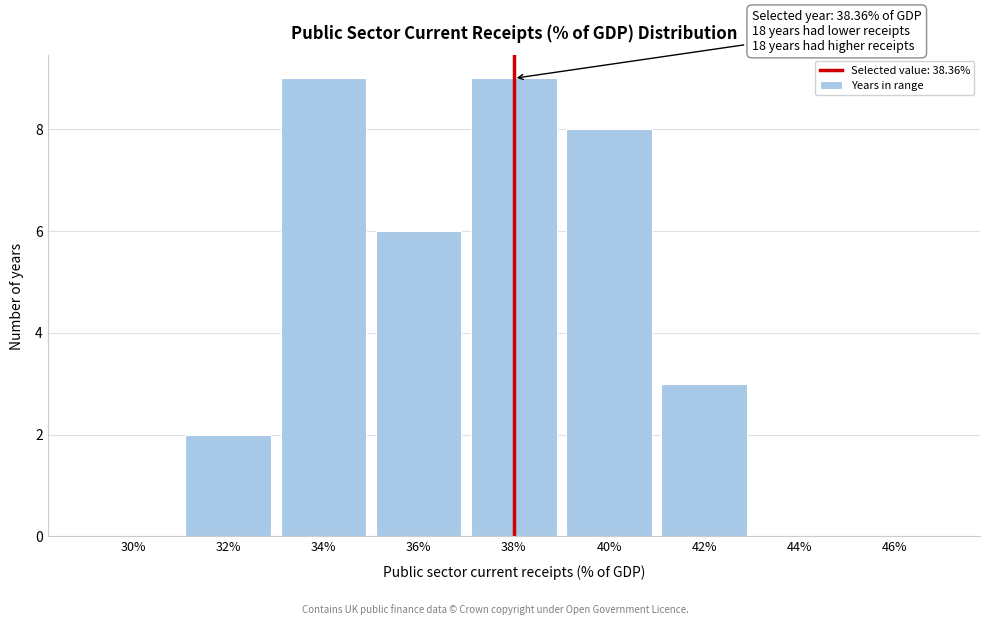

Reading left to right, transcribe all the data shown in this chart.

30%=0	32%=2	34%=9	36%=6	38%=9	40%=8	42%=3	44%=0	46%=0